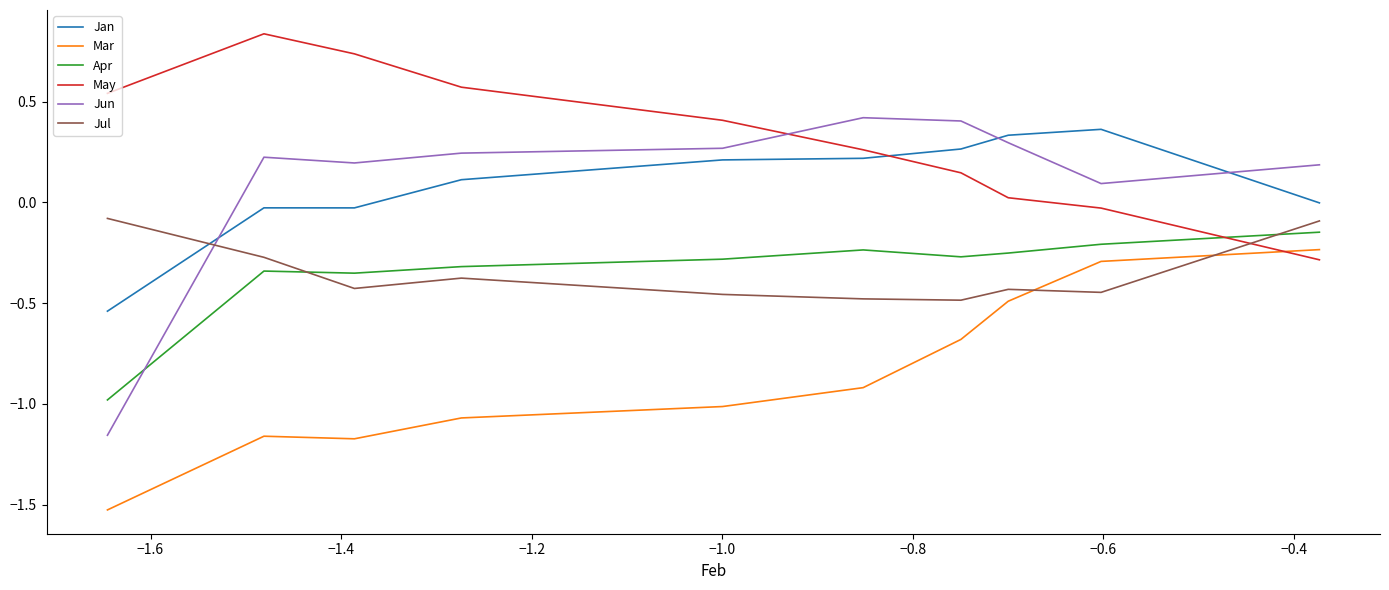

Which series has the widest spread of values?

Jun